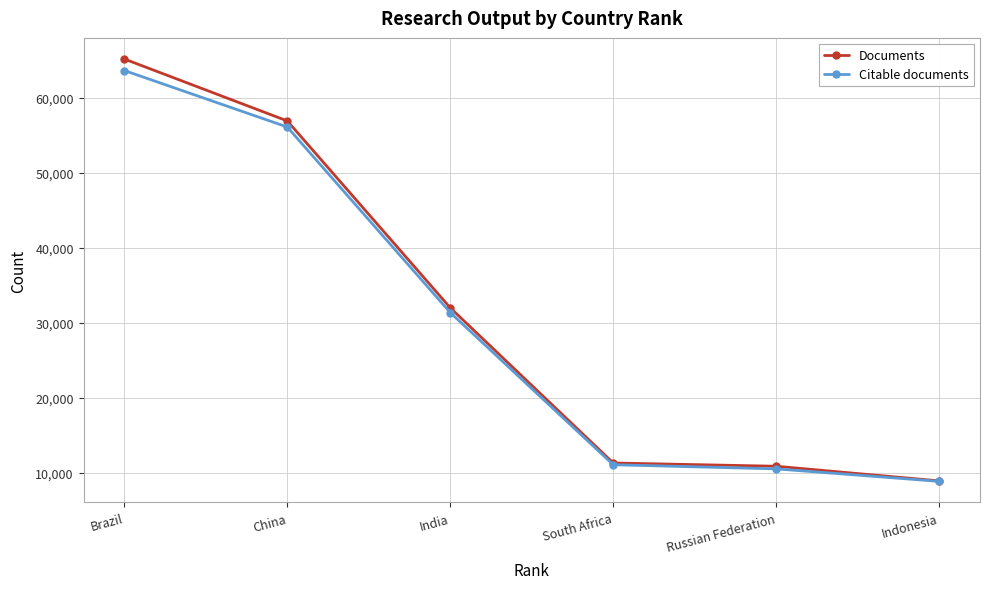

Which series has the widest spread of values?

Documents